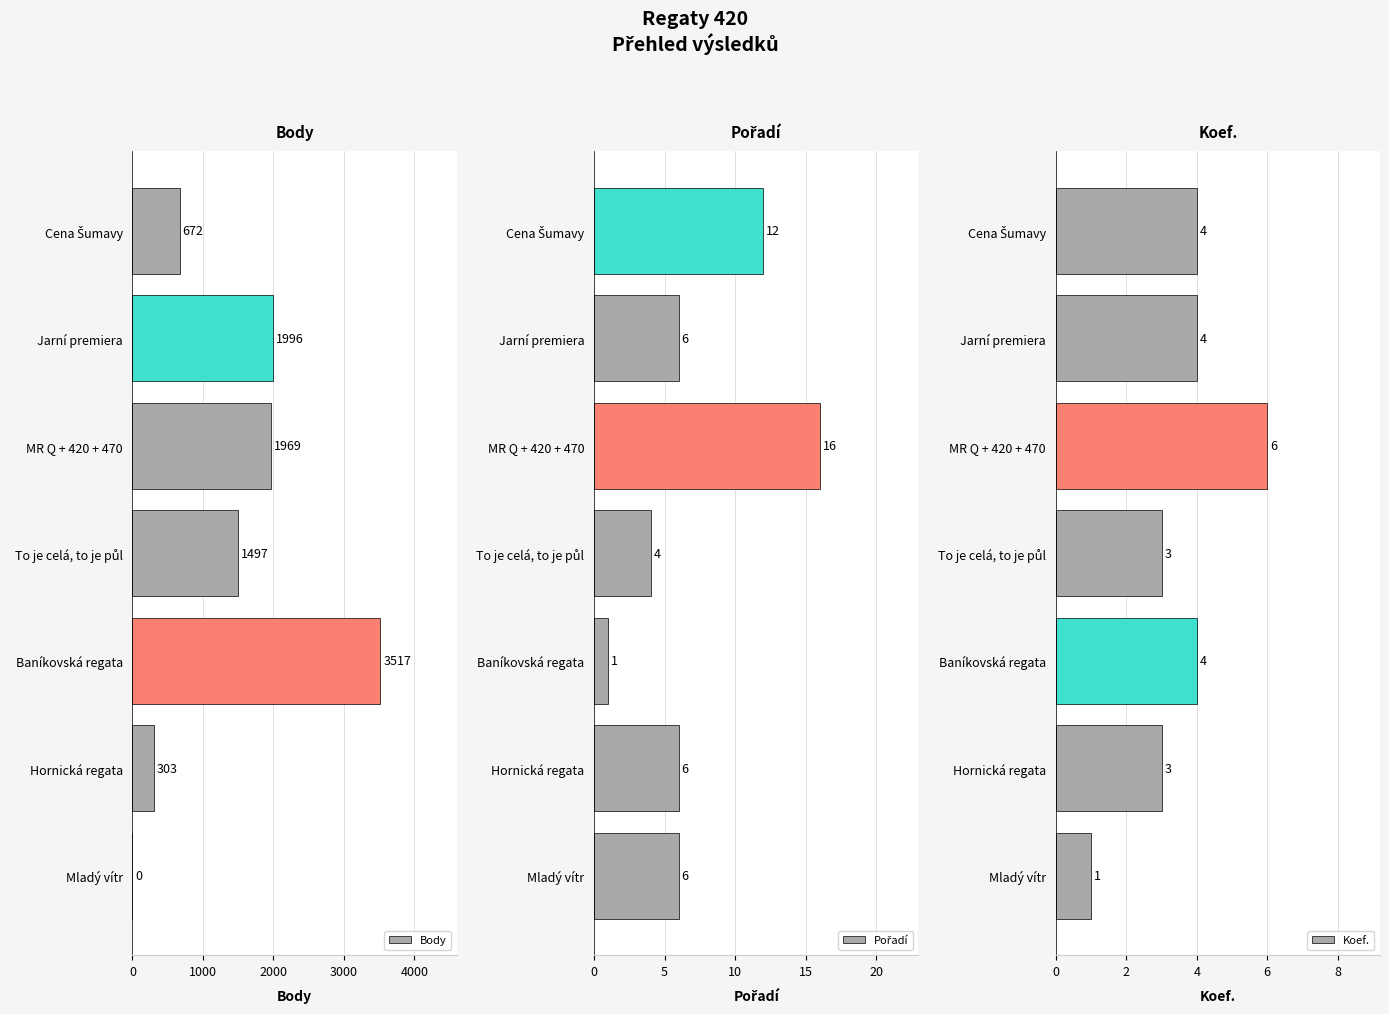

What is the highest value of the Body series?

3517